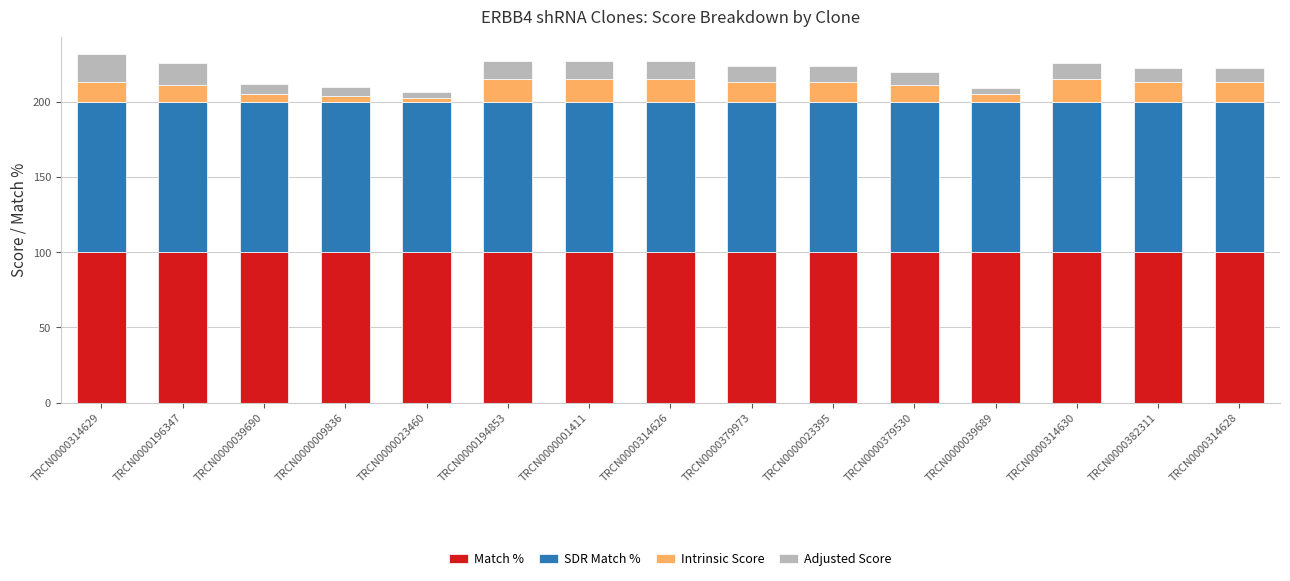

How many data points does each series have?

15